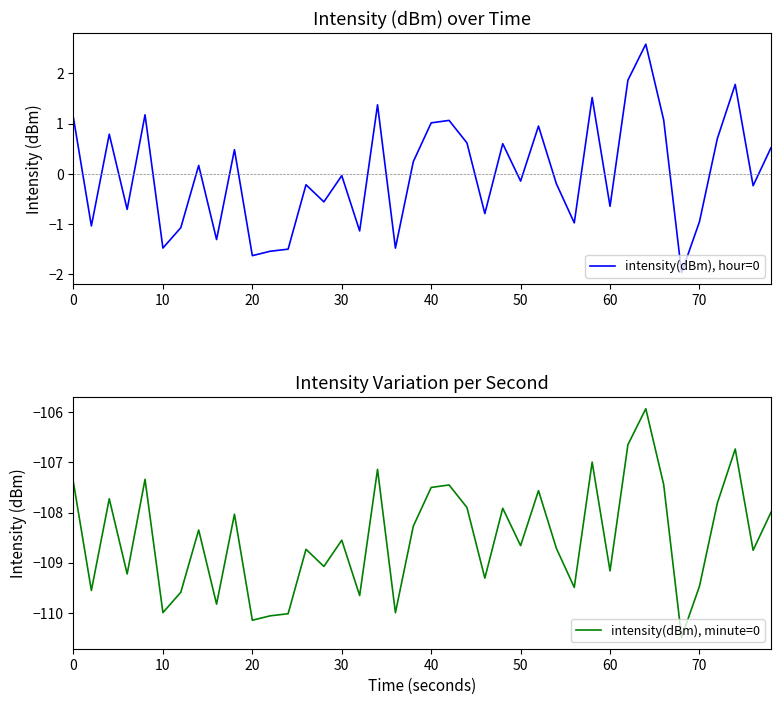

What are all the series names shown in the legend?

intensity(dBm), hour=0, intensity(dBm), minute=0